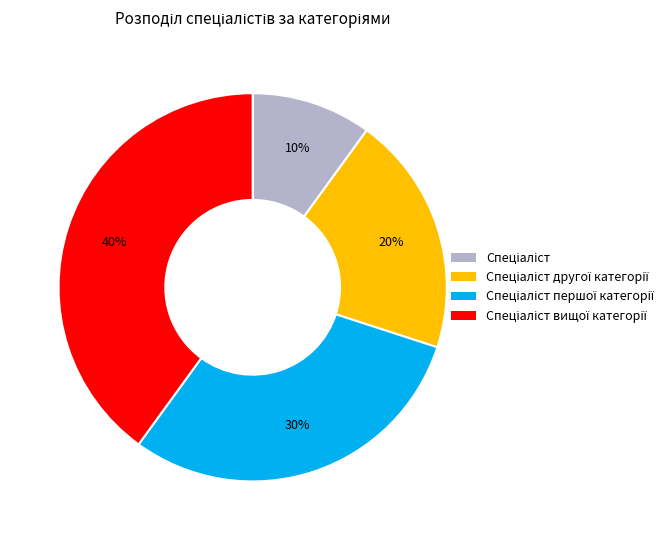

To the nearest percent, what is the average slice percentage?

25%